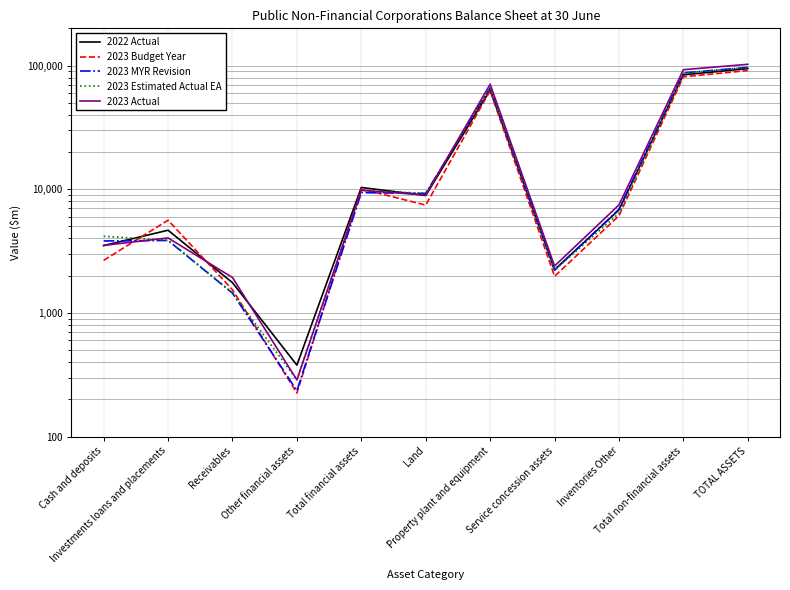

True or false: 2023 Budget Year has more than 2 points higher than both neighbors.

True